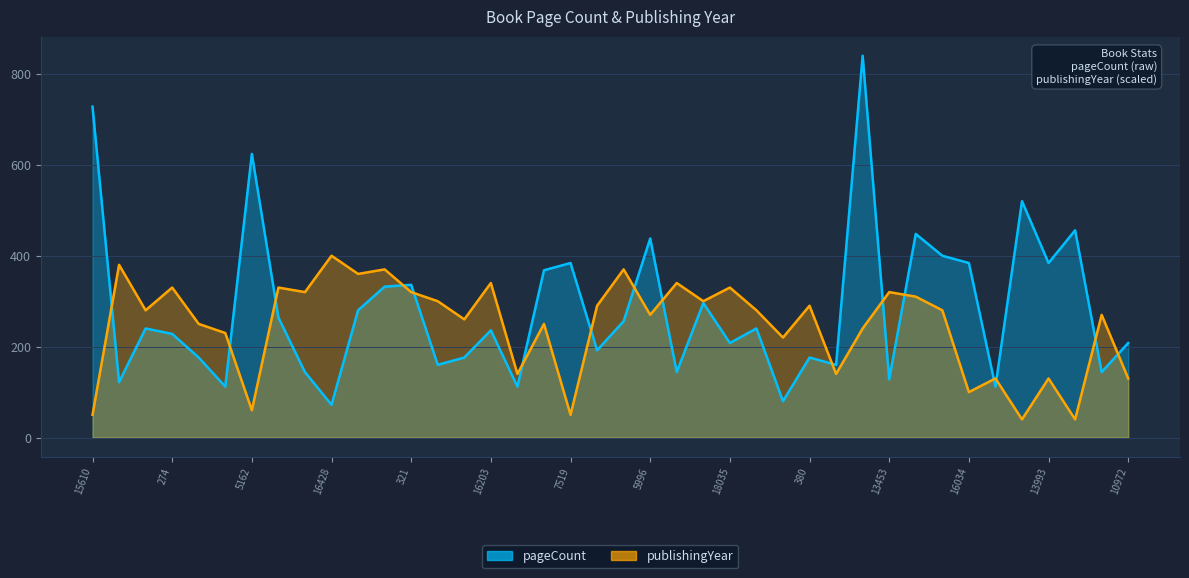

At 10099, list the series in order from largest to smallest.

publishingYear, pageCount